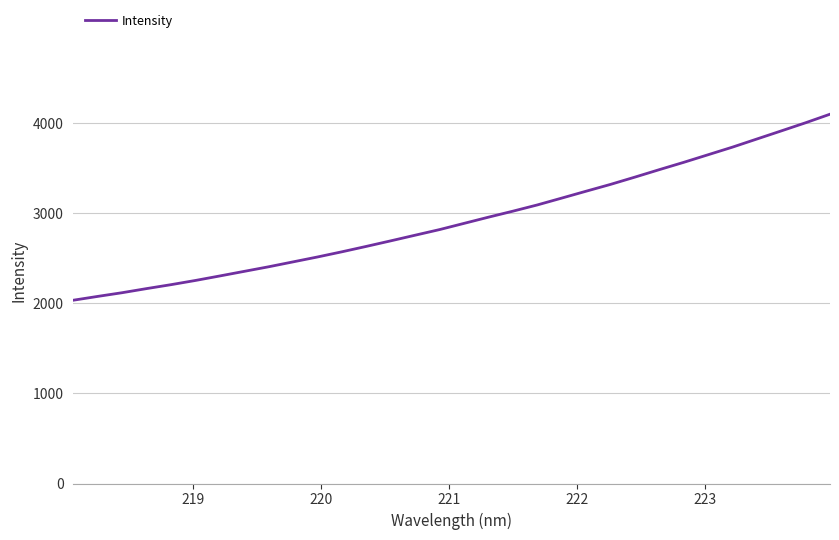

What is the maximum value shown in the chart?

4099.8